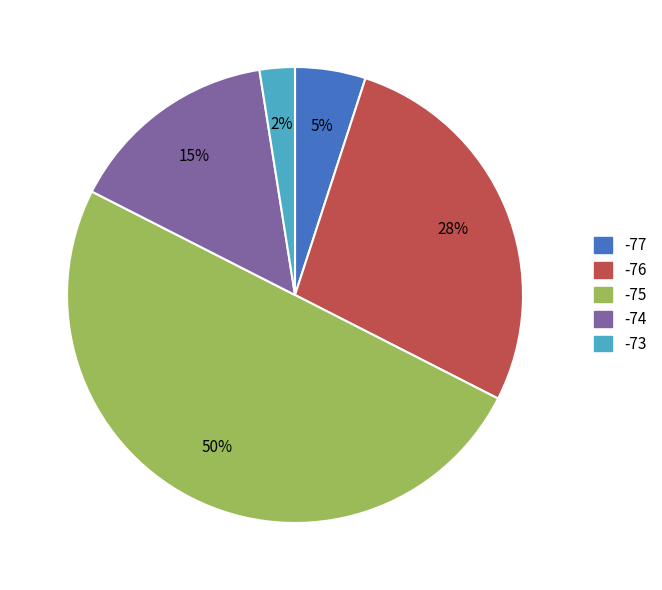

To the nearest percent, what is the average slice percentage?

20%